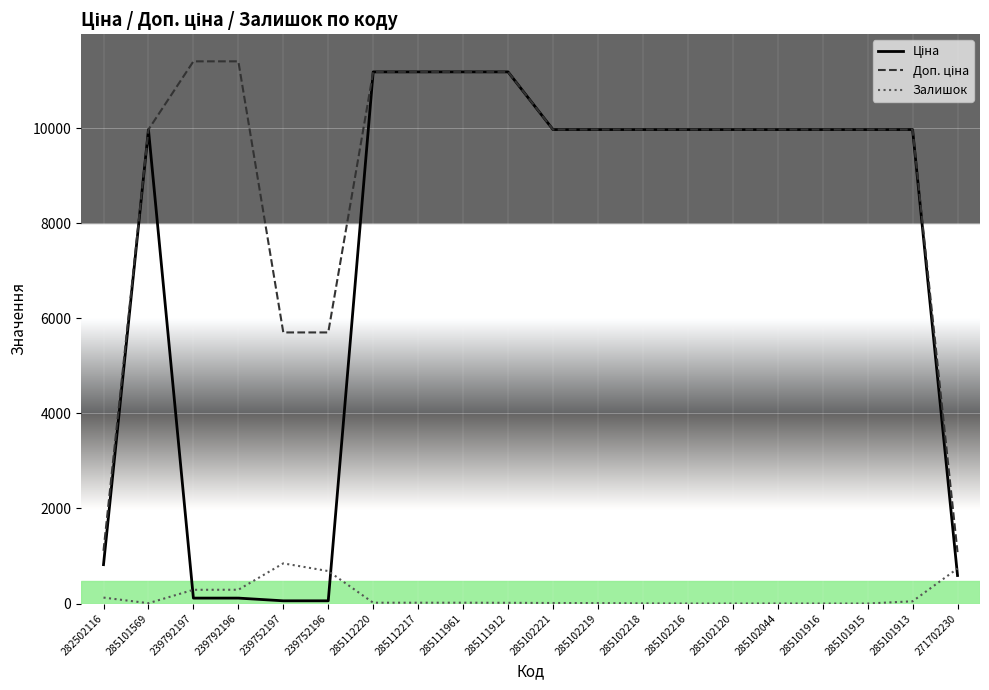

How many lines are shown in the chart?

3